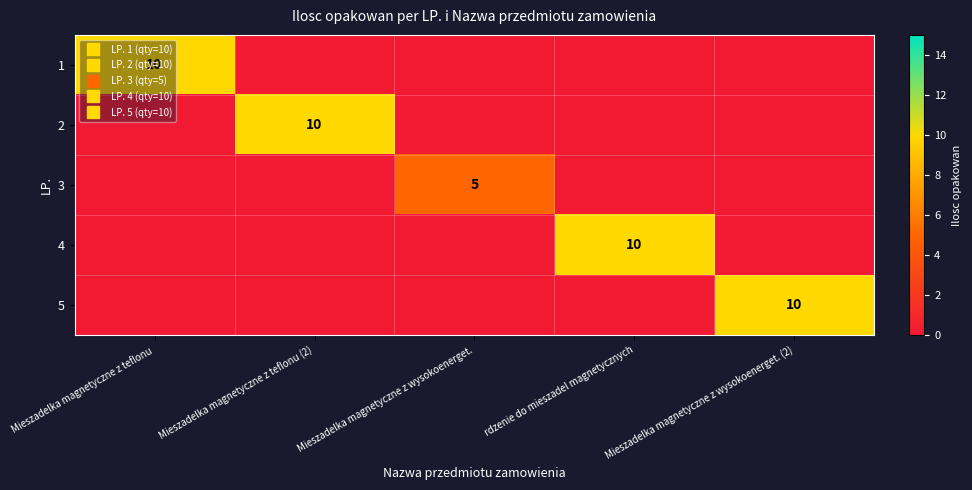

Which series has the largest range (max minus min)?

1